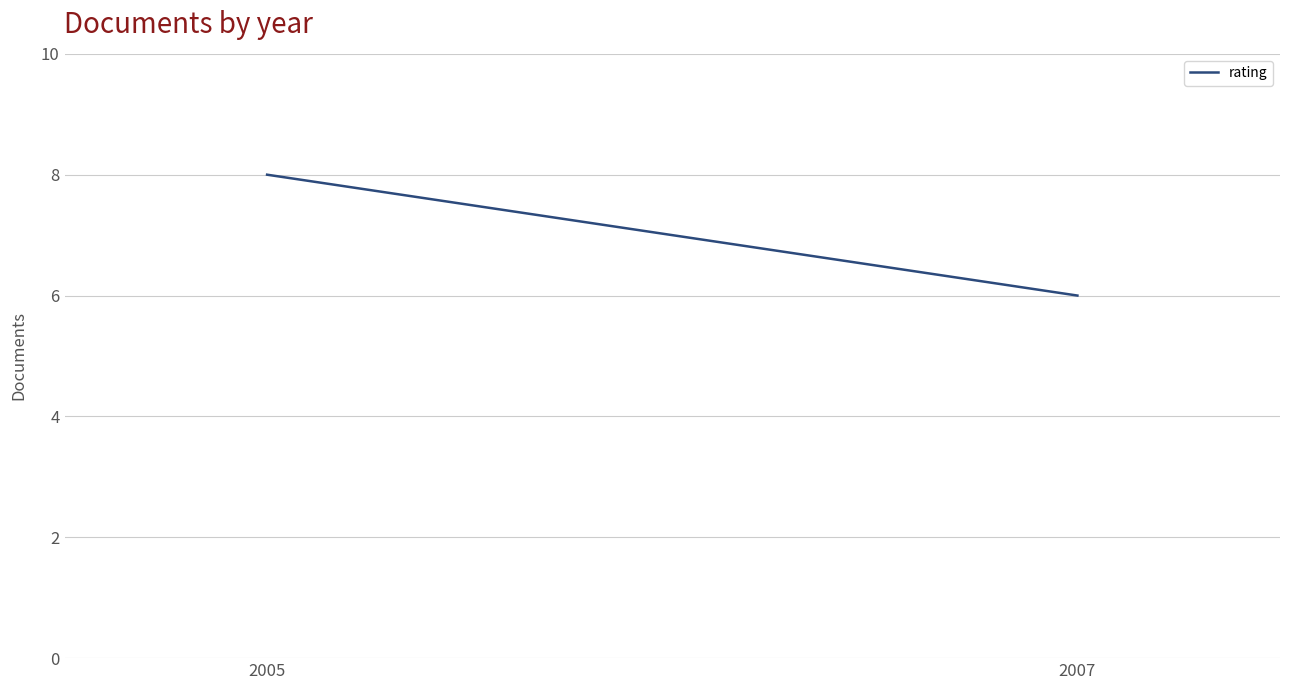

The value at 2005 is 5. True or false?

False